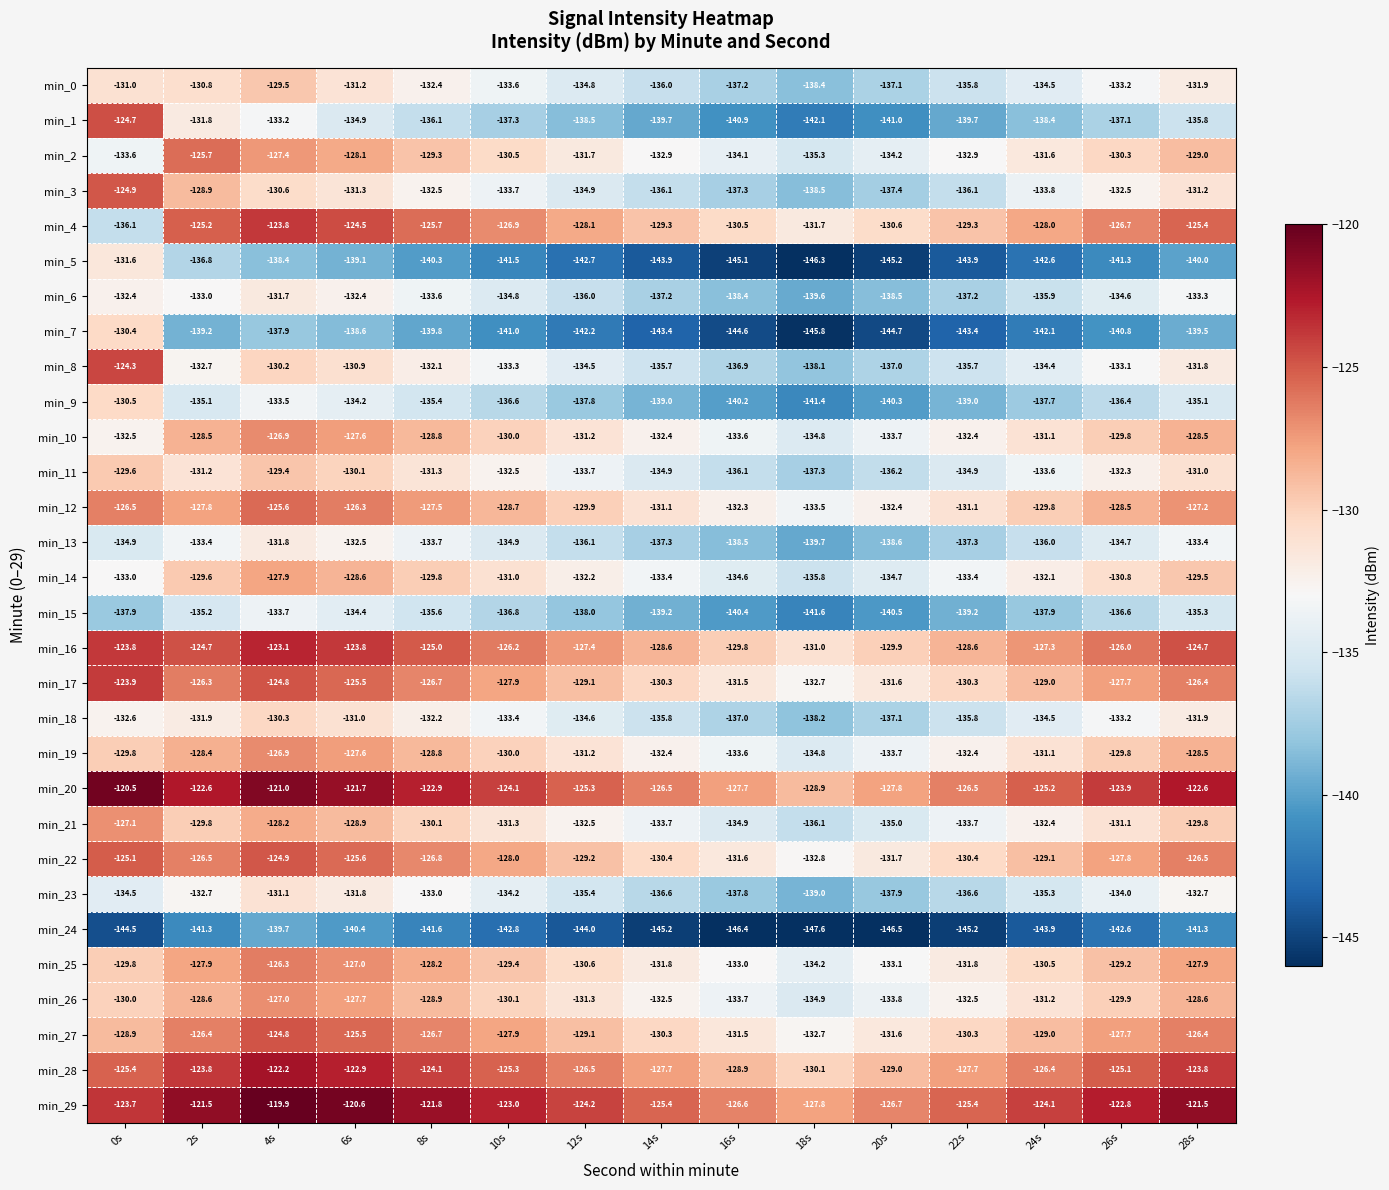

Which series has the largest total across all categories?

min_29